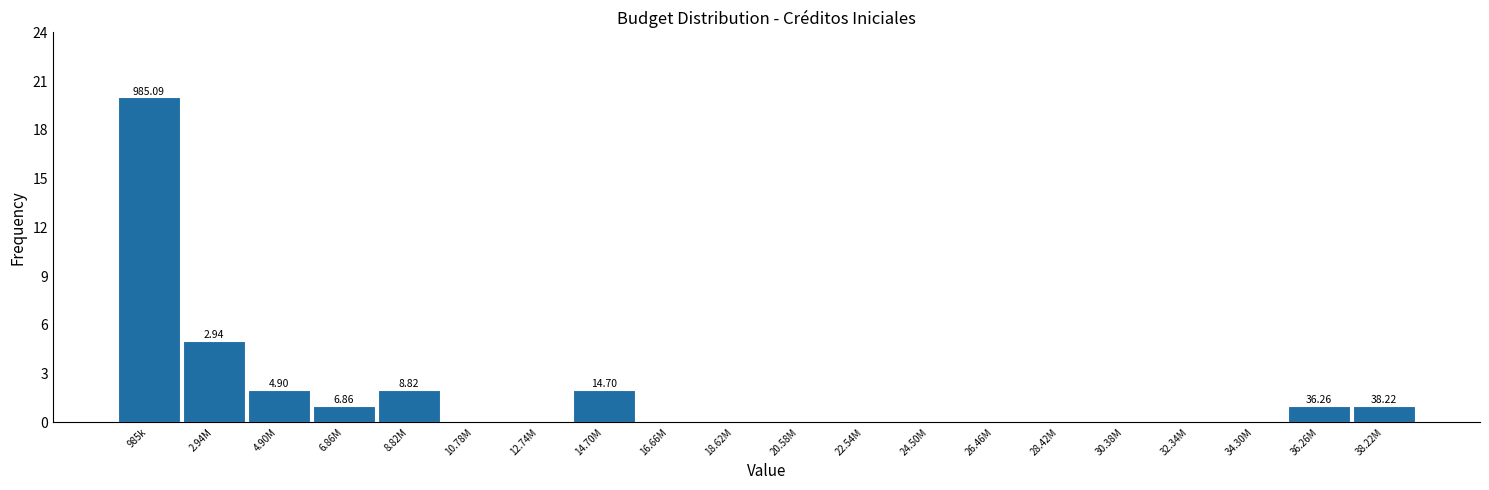

Between 24.50M and 2.94M, which is larger?

2.94M